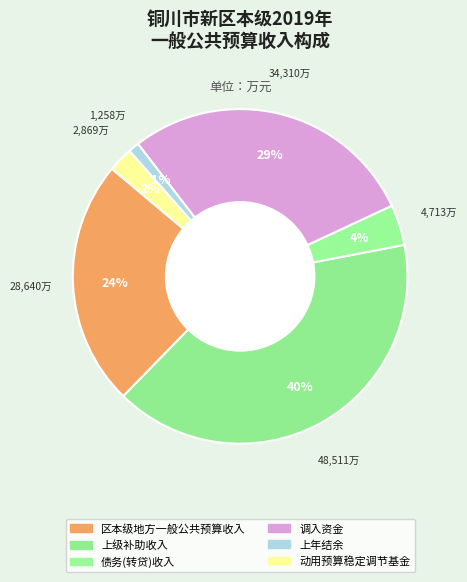

To the nearest percent, what is the difference between the 债务(转贷)收入 and 区本级地方一般公共预算收入 slice percentages?

20%